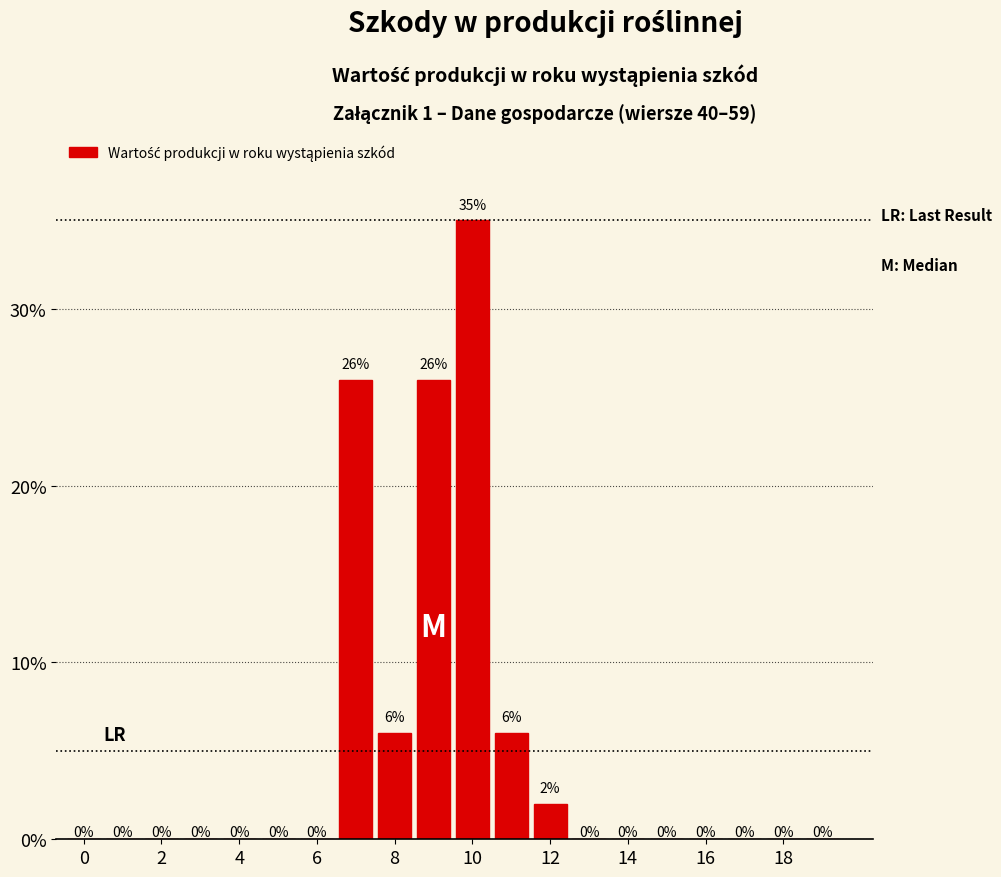

What is the sum of all values?

101